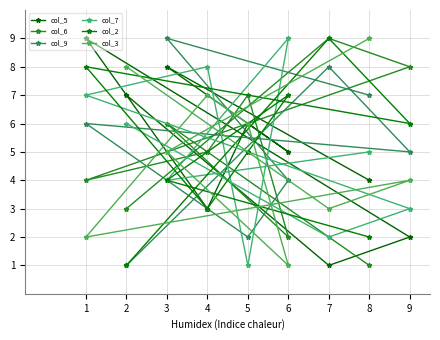

Reading left to right, extract all data points from this chart.

col_5: 1=9	2=7	3=8	4=3	5=6	6=5	7=1	8=4	9=2
col_6: 1=4	2=3	3=6	4=5	5=7	6=2	7=9	8=1	9=8
col_9: 1=6	2=1	3=9	4=3	5=2	6=4	7=8	8=7	9=5
col_7: 1=7	2=6	3=4	4=8	5=1	6=9	7=2	8=5	9=3
col_2: 1=8	2=1	3=4	4=3	5=5	6=7	7=9	8=2	9=6
col_3: 1=2	2=8	3=5	4=7	5=6	6=1	7=3	8=9	9=4